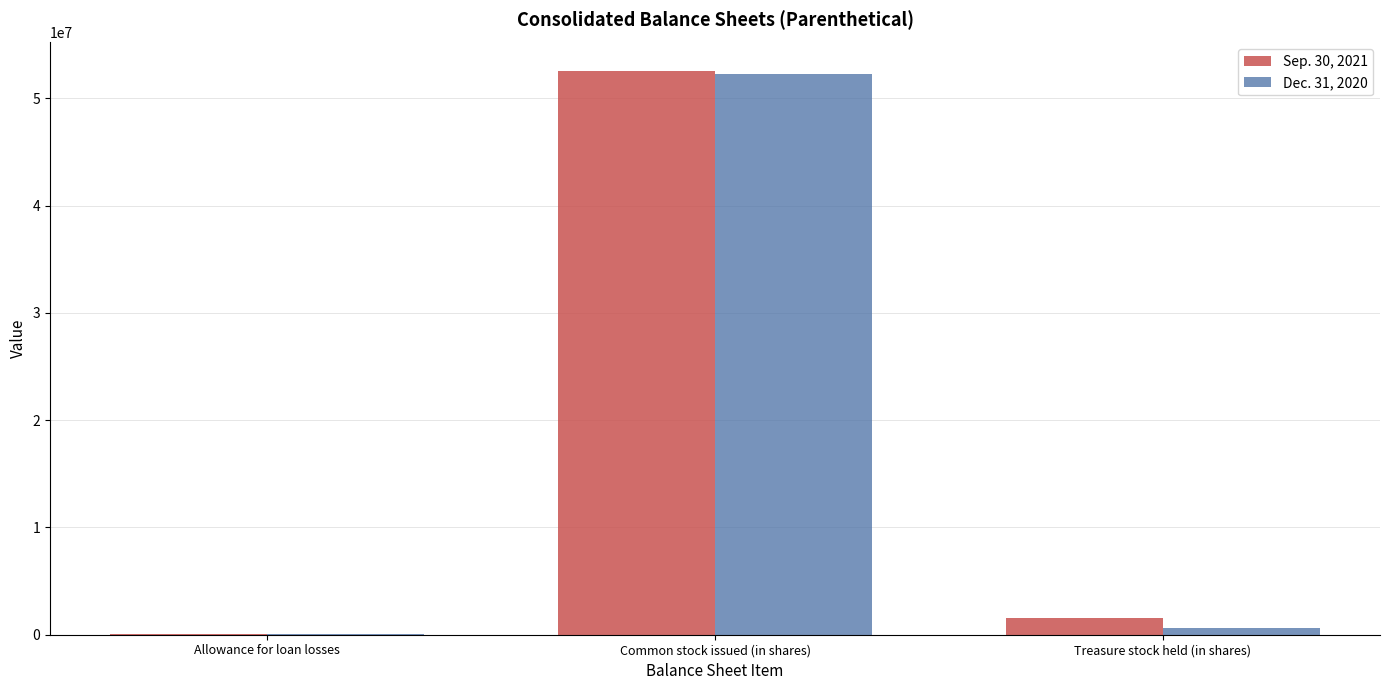

Is it true that Sep. 30, 2021 equals 30797395 at Common stock issued (in shares)?

False